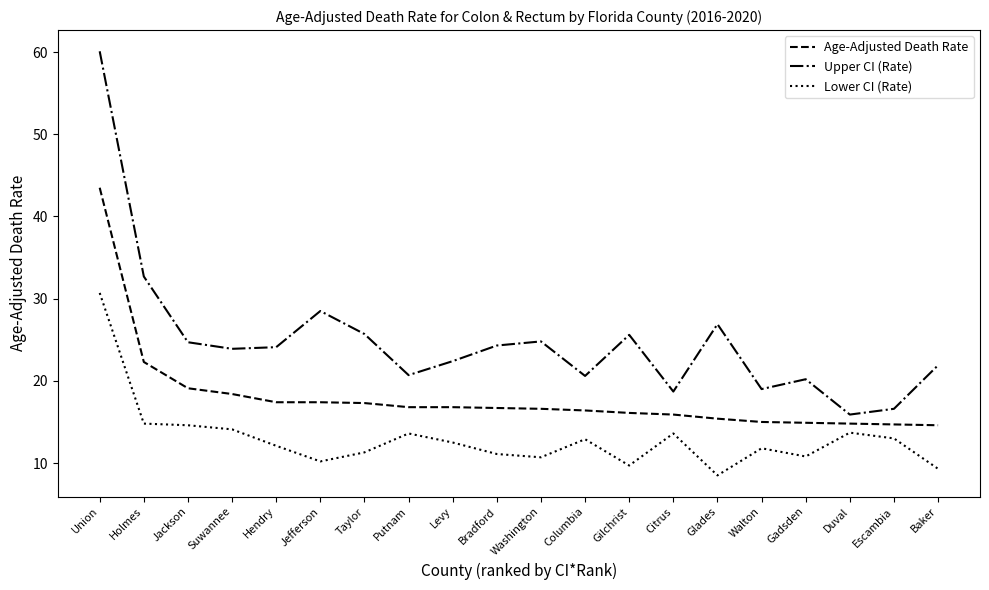

Does the chart display data point markers on the line(s)?

No